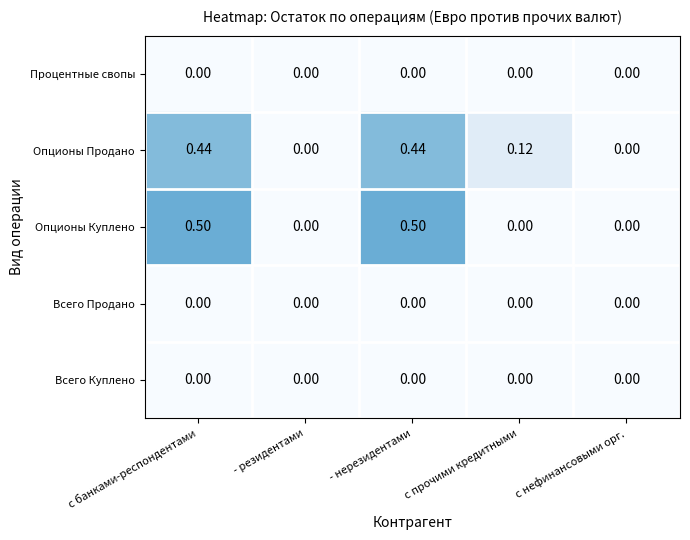

Which series changed the most between с банками-респондентами and - резидентами?

Опционы Куплено